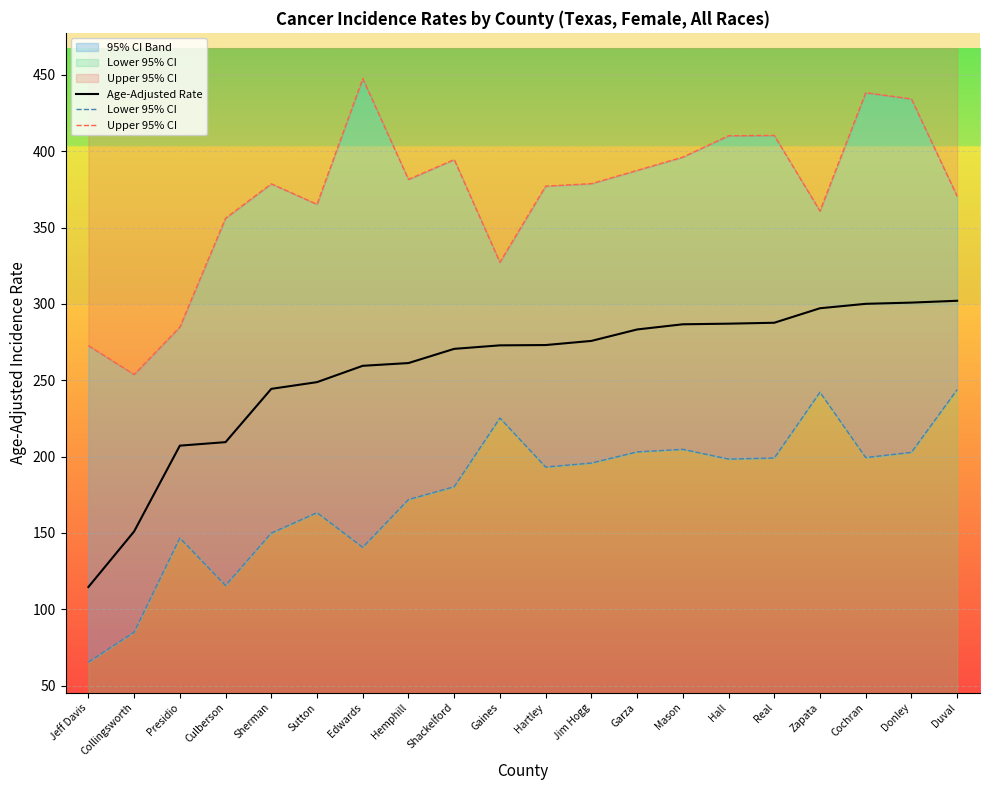

Which series has the largest total across all categories?

Upper 95% CI